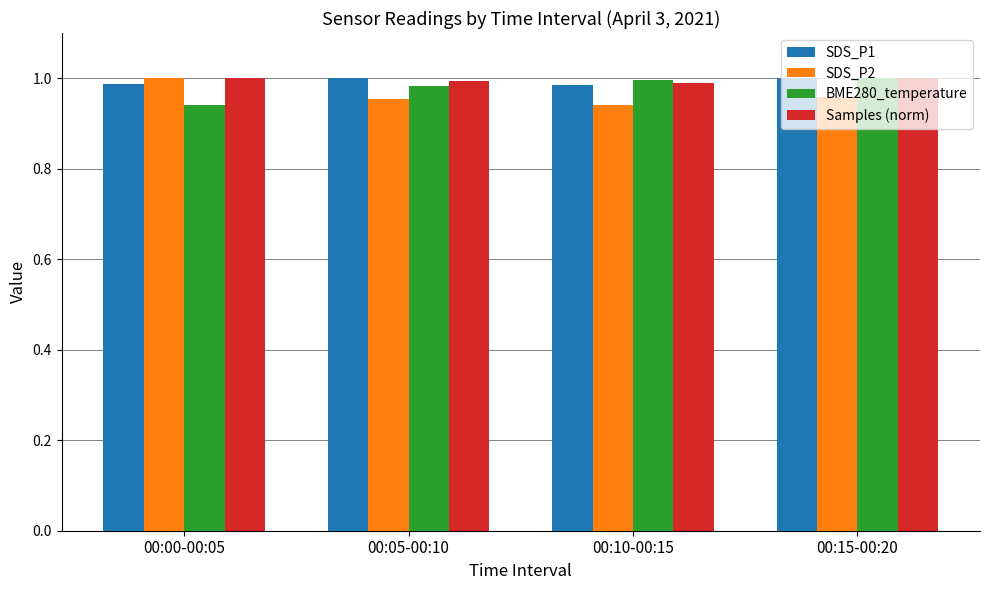

Is the value of SDS_P2 at 00:10-00:15 greater than the value of BME280_temperature at 00:15-00:20?

No